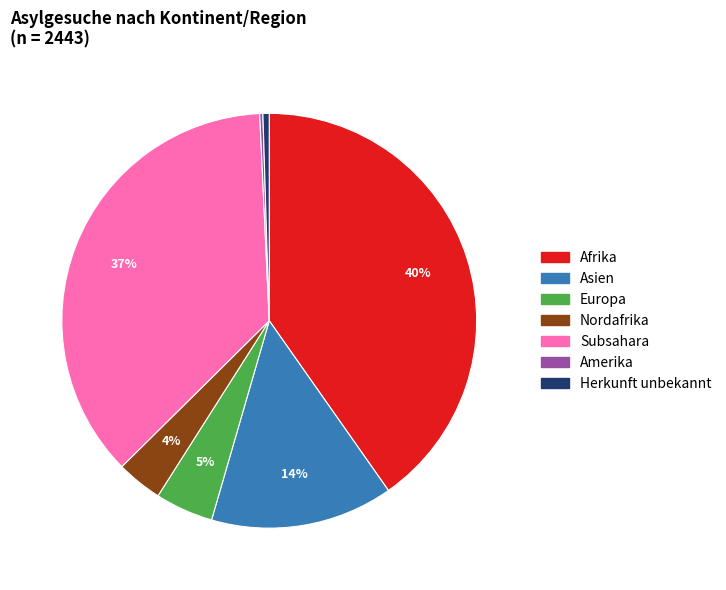

Does any single category account for the majority?

No